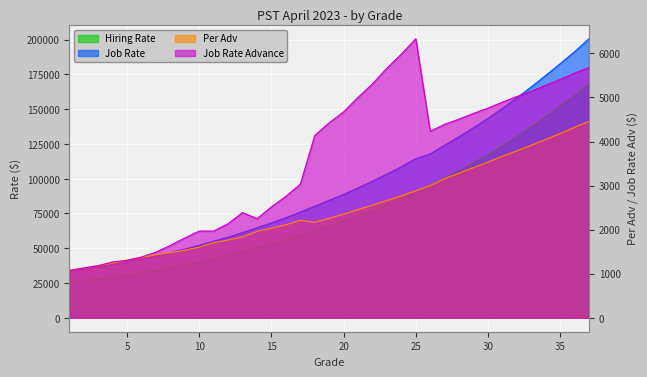

What is the difference between the Per Adv values at 10 and 14?

358